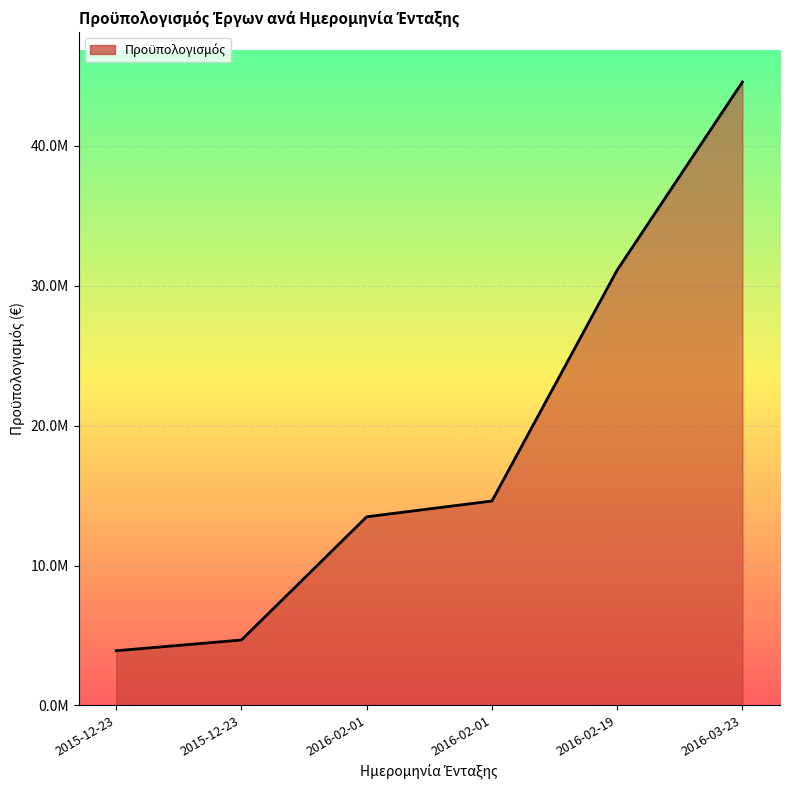

Does the chart have visible grid lines?

Yes